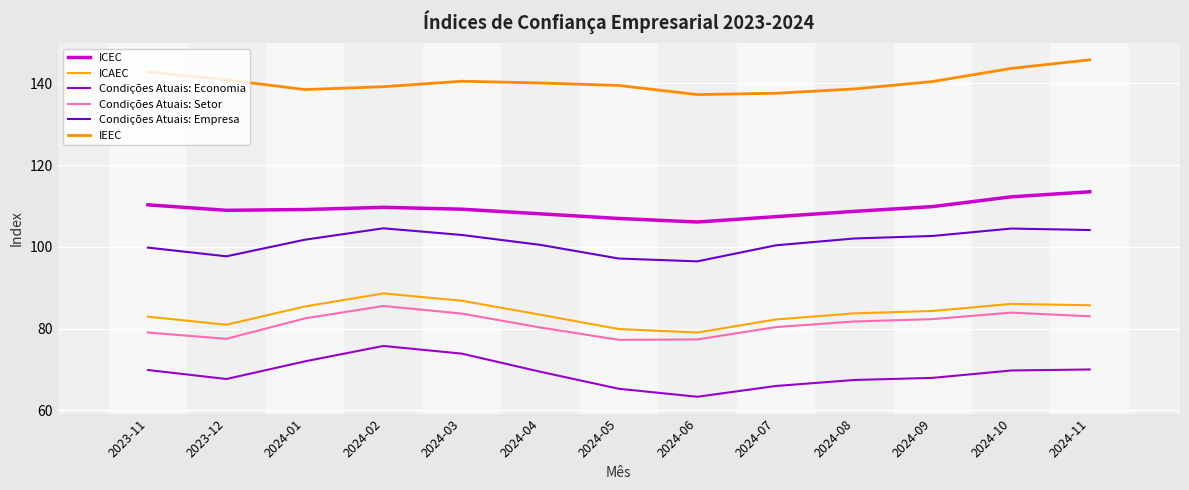

What is the difference between the maximum and minimum values in the Condições Atuais: Empresa series?

8.1